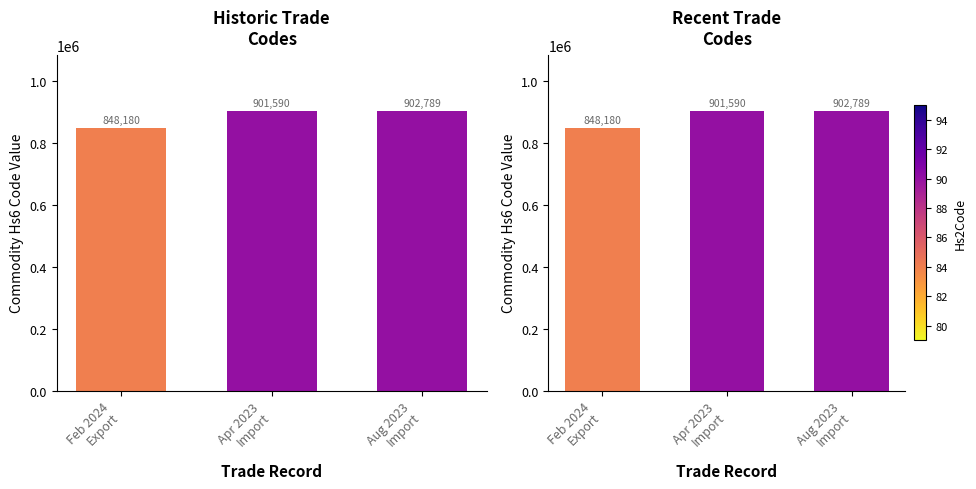

Approximately how many times larger is the value at Aug 2023
Import compared to Feb 2024
Export?

1.1